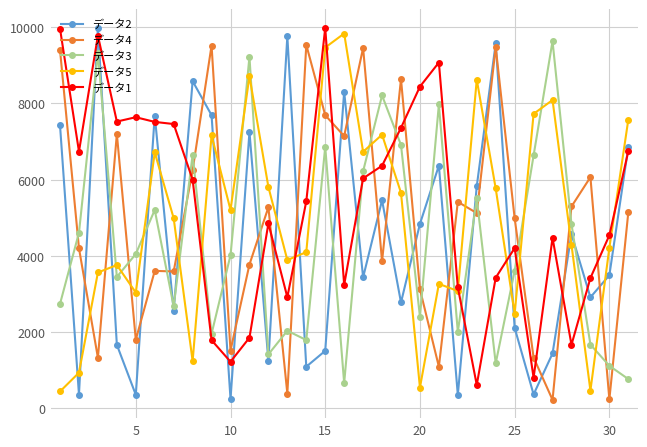

How many times do データ5 and データ3 cross each other?

13